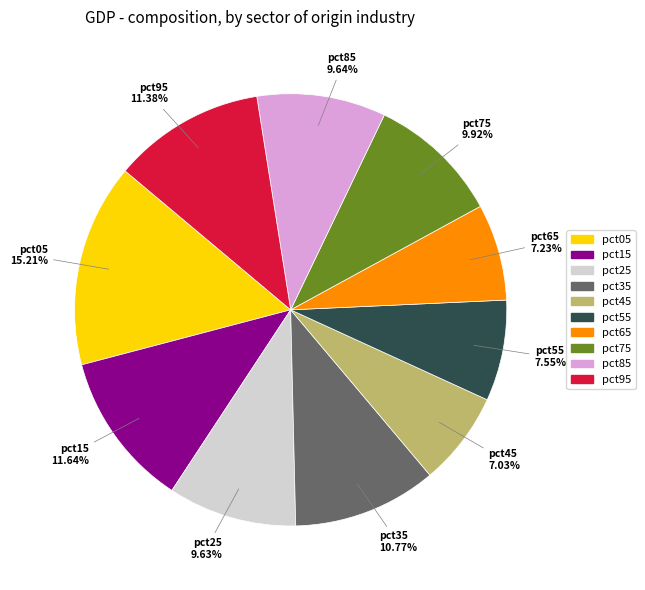

To the nearest percent, what is the average slice percentage?

10%